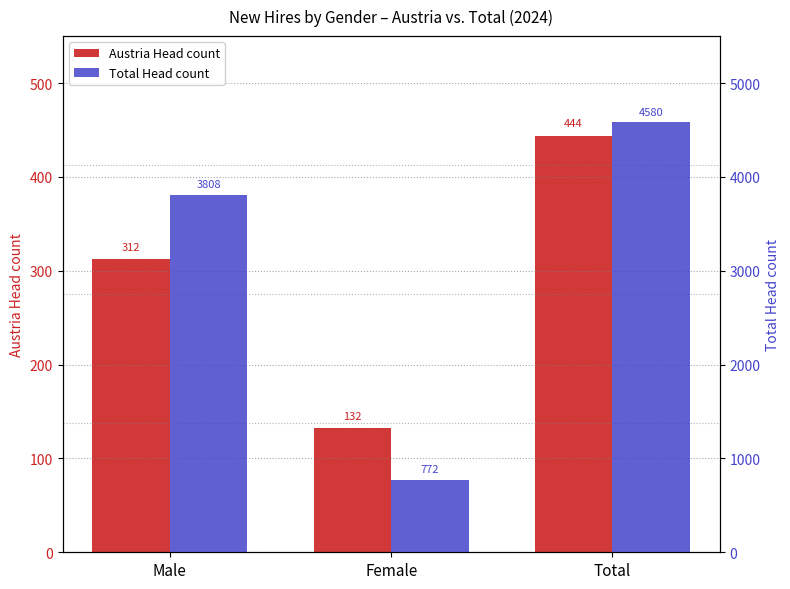

Reading left to right, extract all data points from this chart.

Austria Head count: 312	132	444
Total Head count: 3808	772	4580